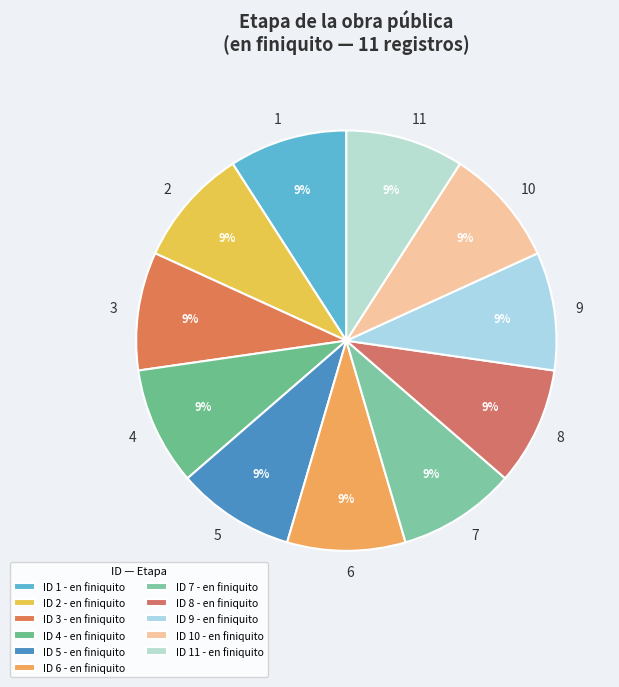

Count the number of slices in the pie.

11